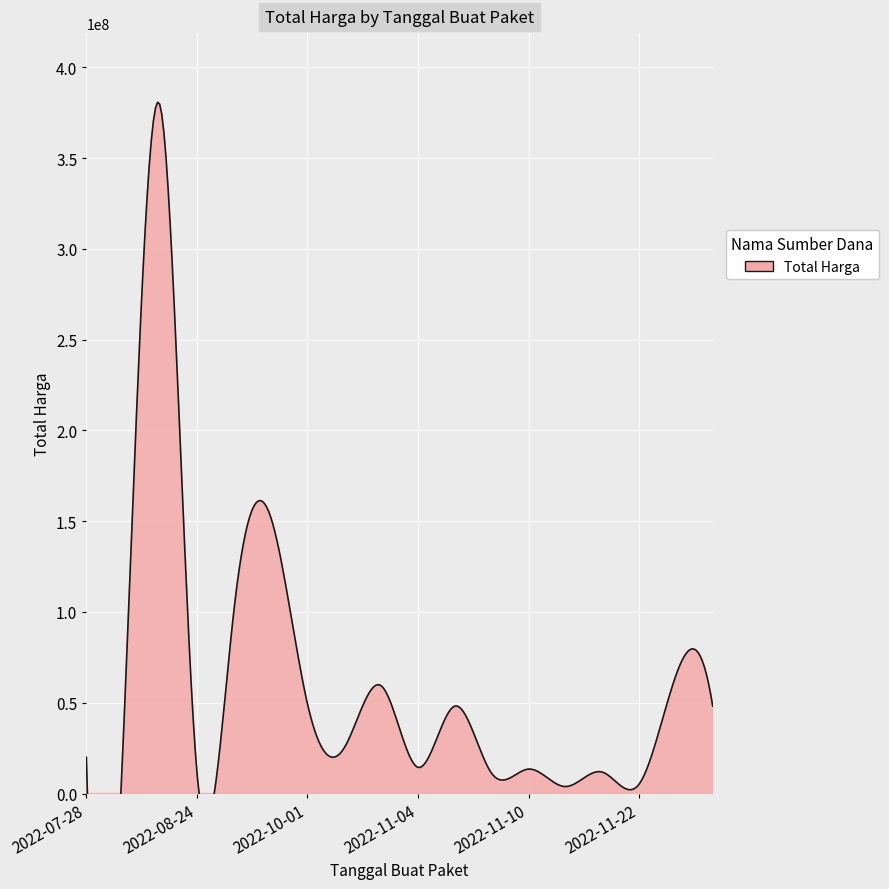

At how many categories does at least one series exceed 149079851?

2